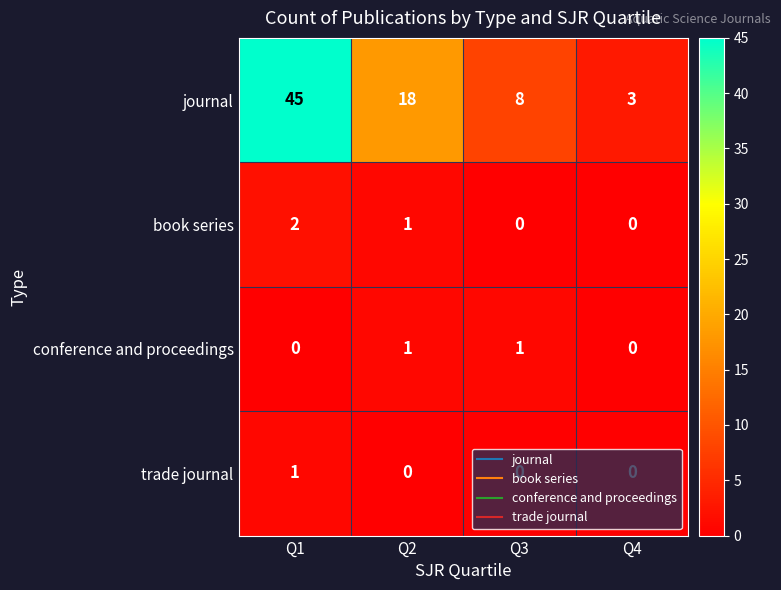

At which label does journal reach its peak?

Q1